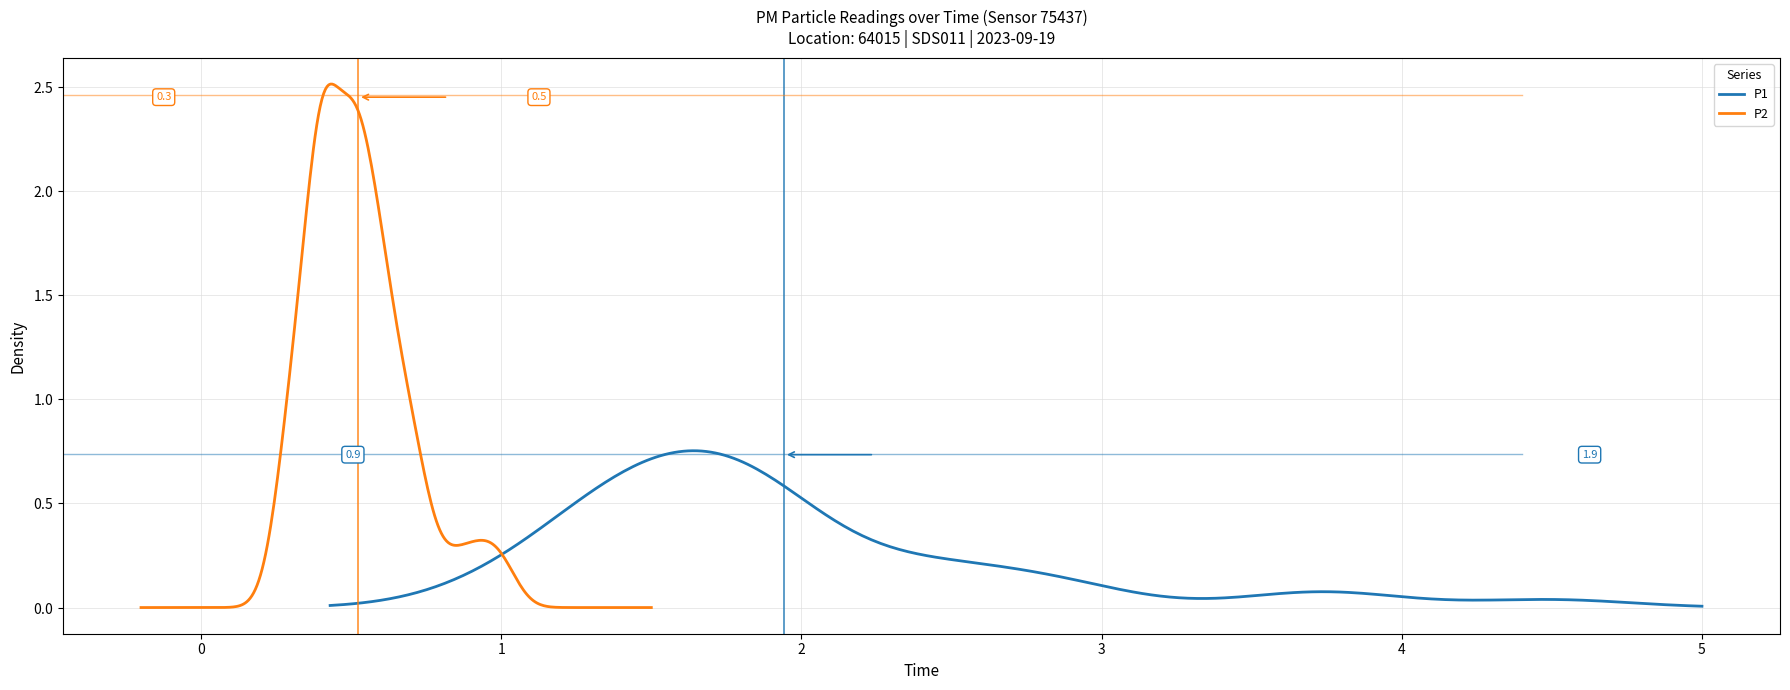

Is this an area chart (filled region under the line)?

No